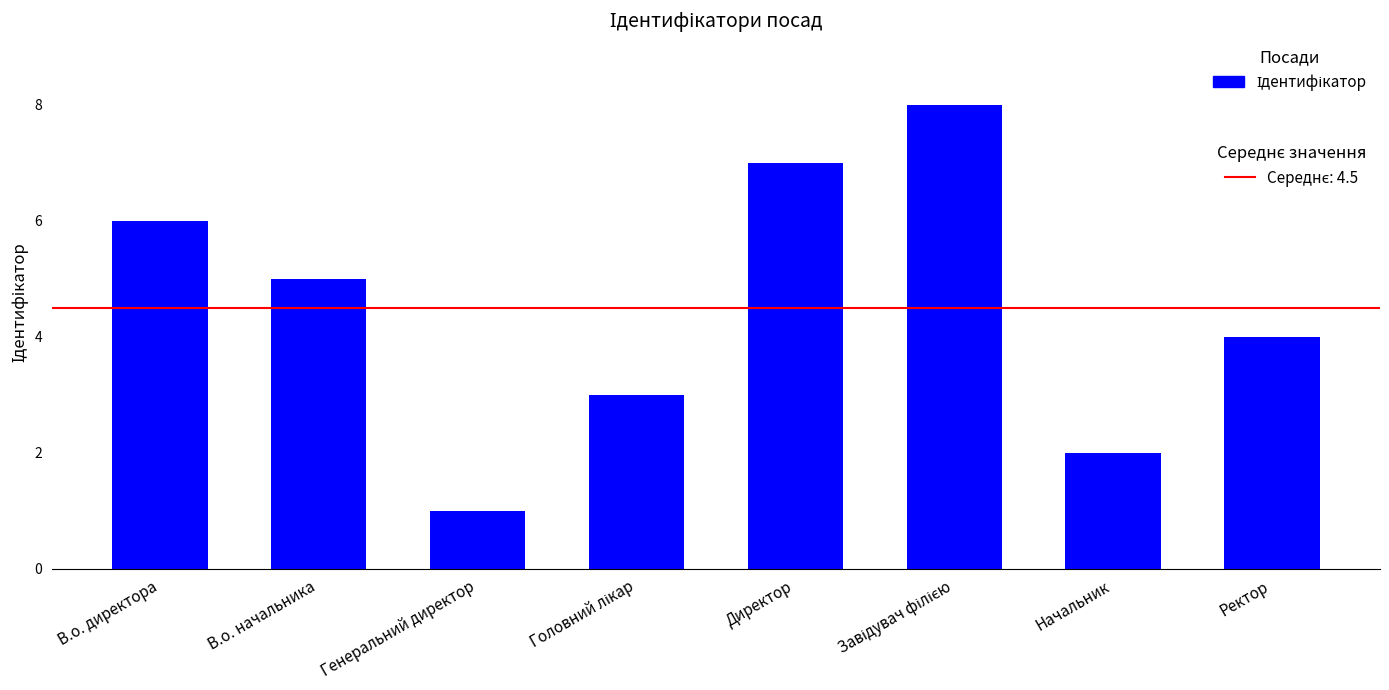

How many data points does each series have?

8